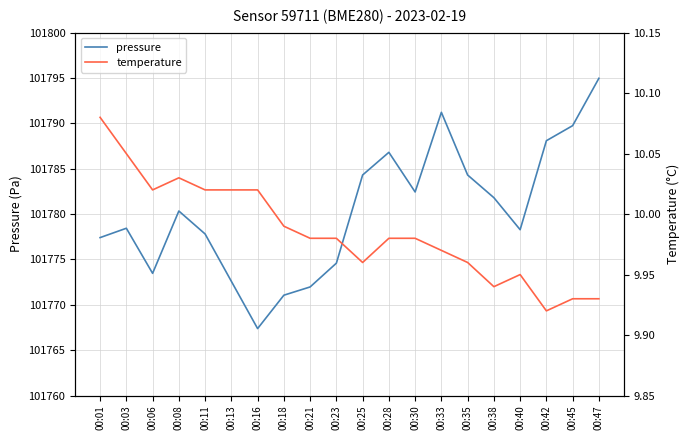

True or false: temperature and pressure intersect in this chart.

False